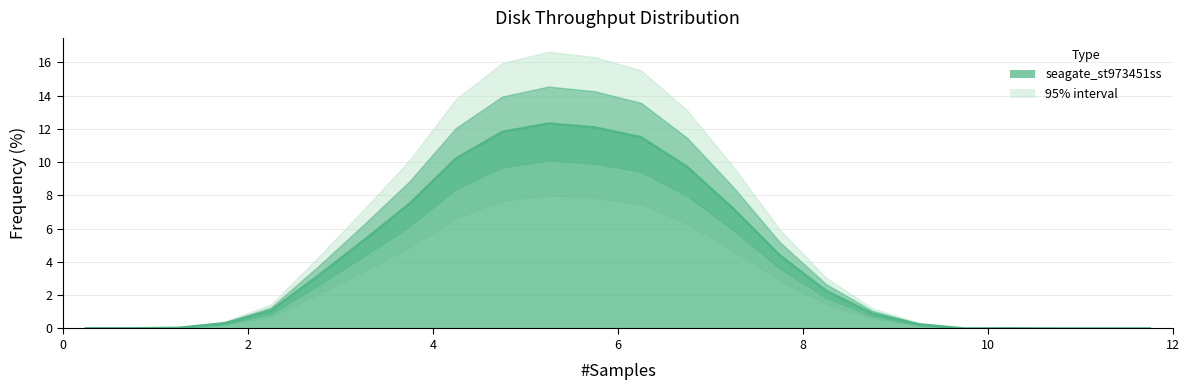

How many points are higher than both their immediate neighbors (excluding endpoints)?

2